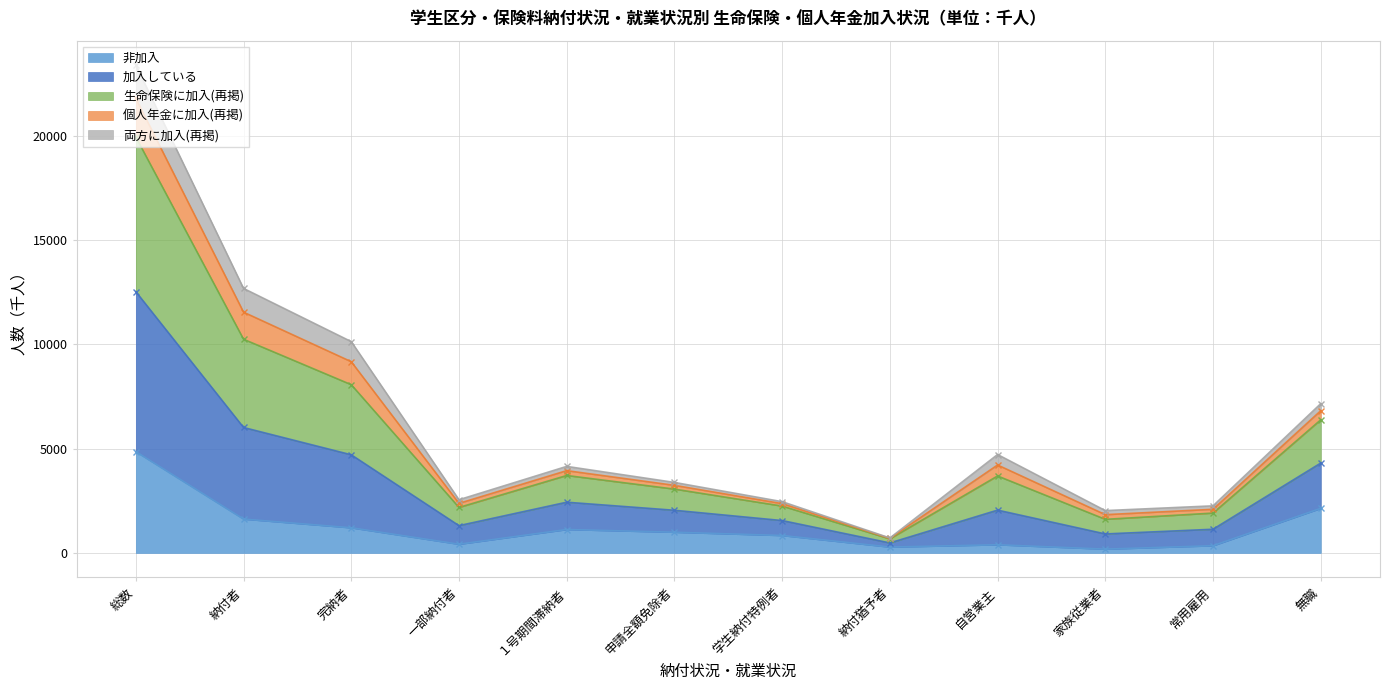

The value of 非加入 at 完納者 is 1206. True or false?

True